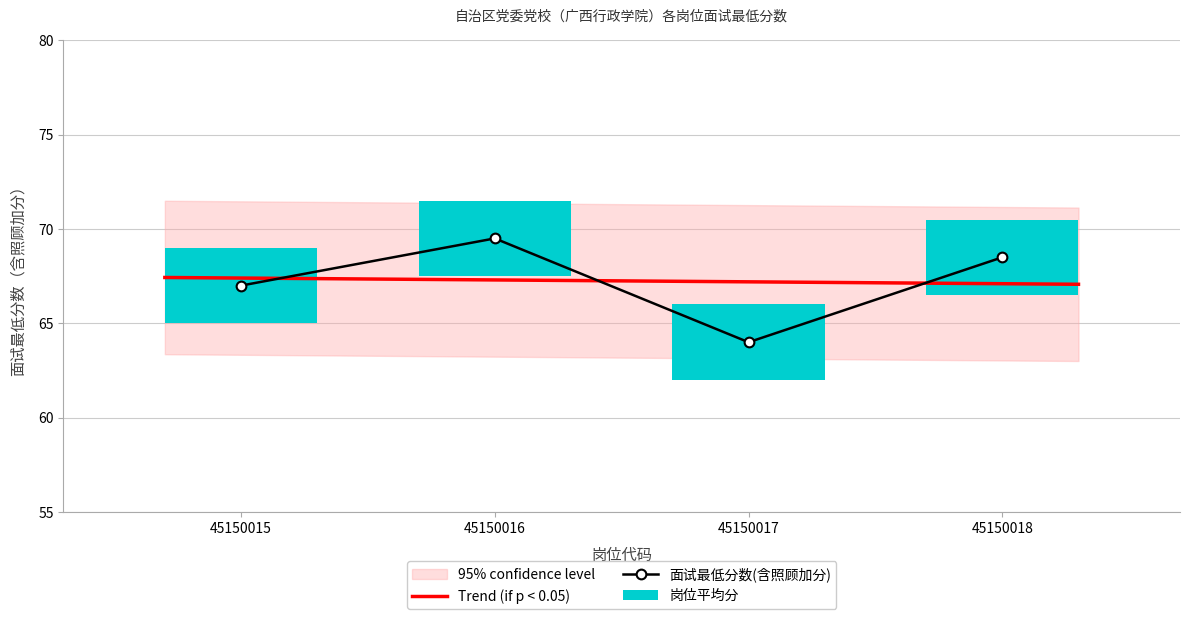

How many data points are above 68?

2